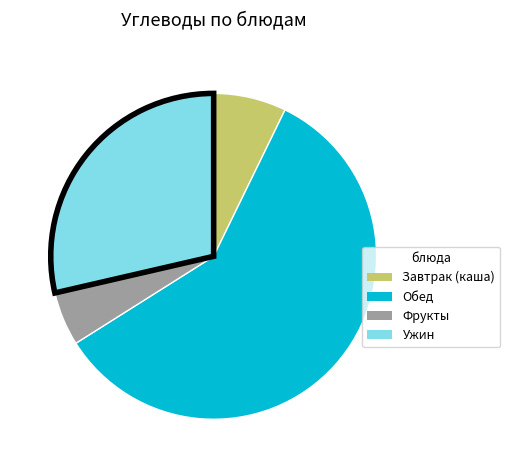

Does any single category account for the majority?

Yes